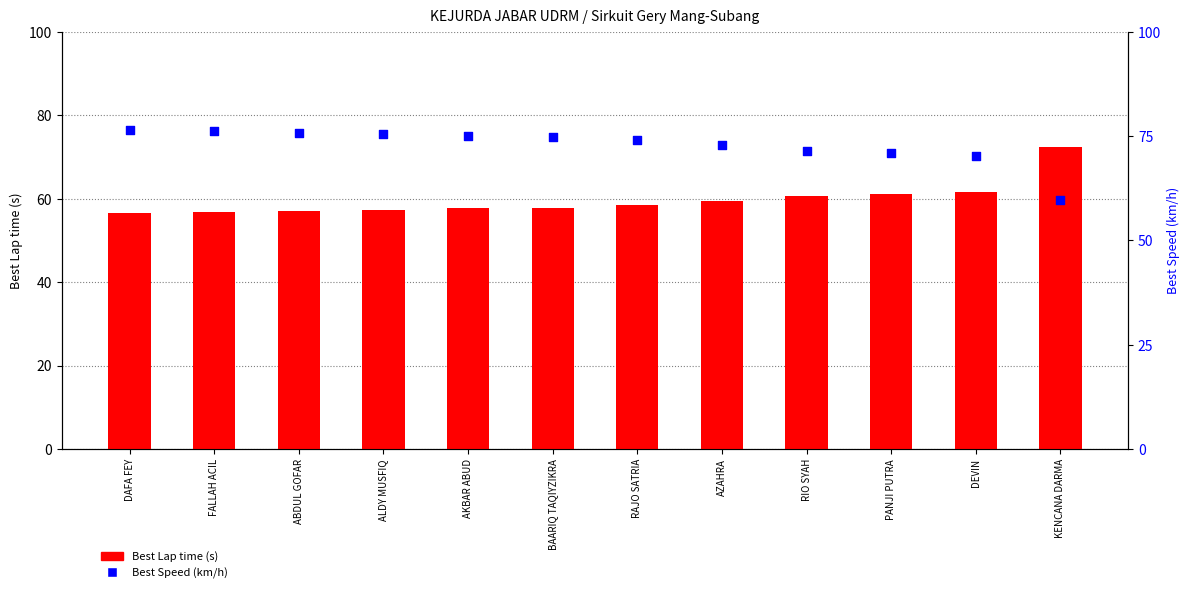

What is the total value across all series at ABDUL GOFAR?

132.8